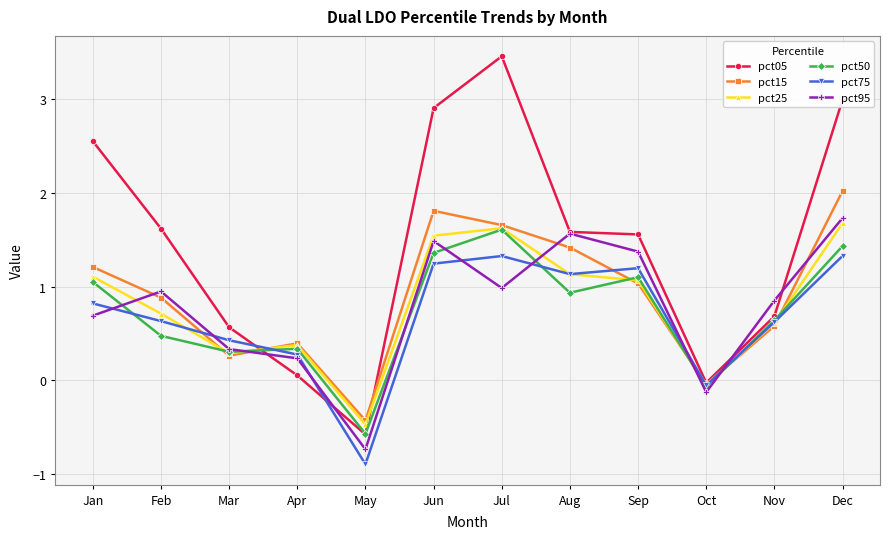

Which series ends up on top after the final intersection of pct50 and pct05?

pct05